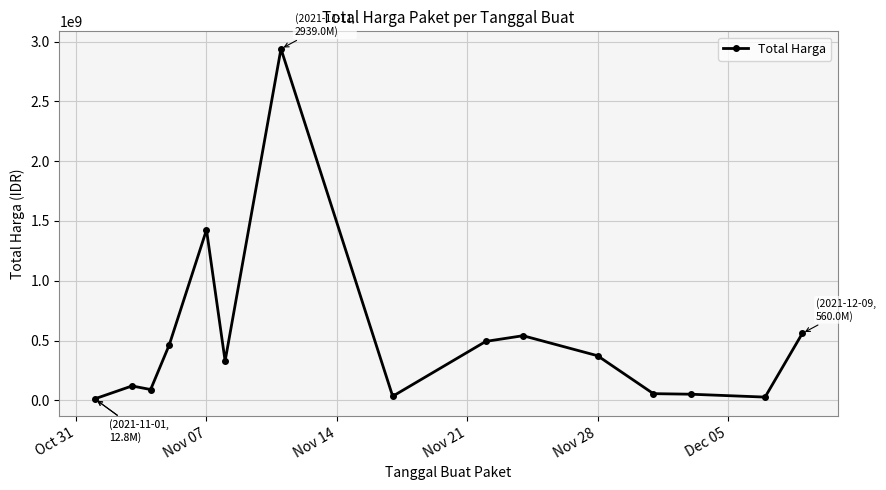

What is the difference between the maximum and second lowest values?

2911551240